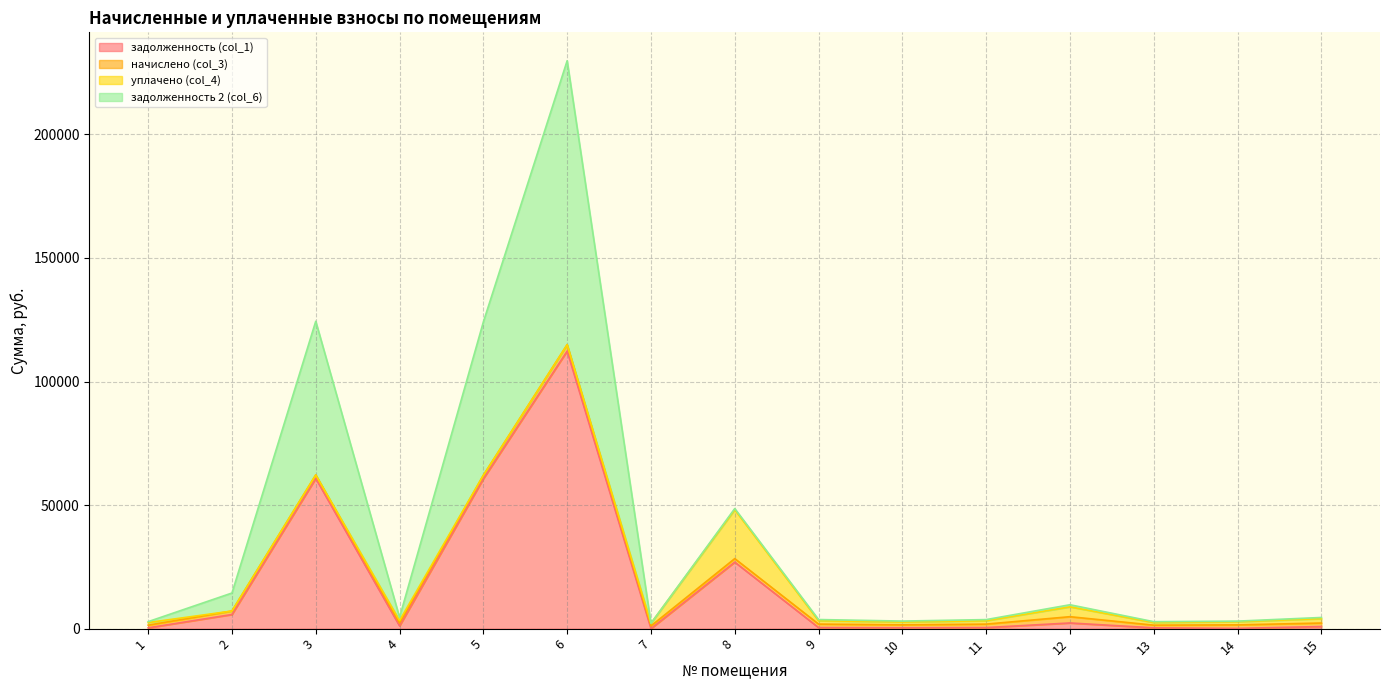

At which category is the sum across all series the highest?

6